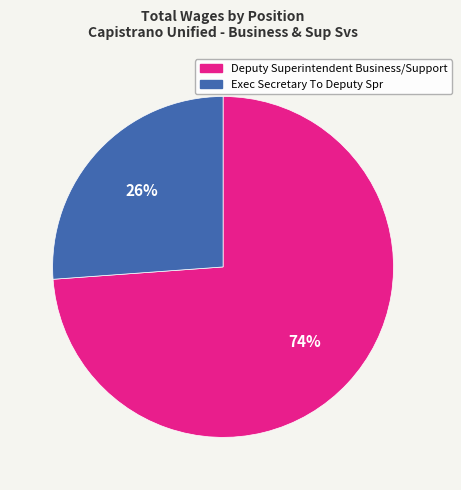

To the nearest percent, what is the difference between the largest and smallest slice percentages?

48%